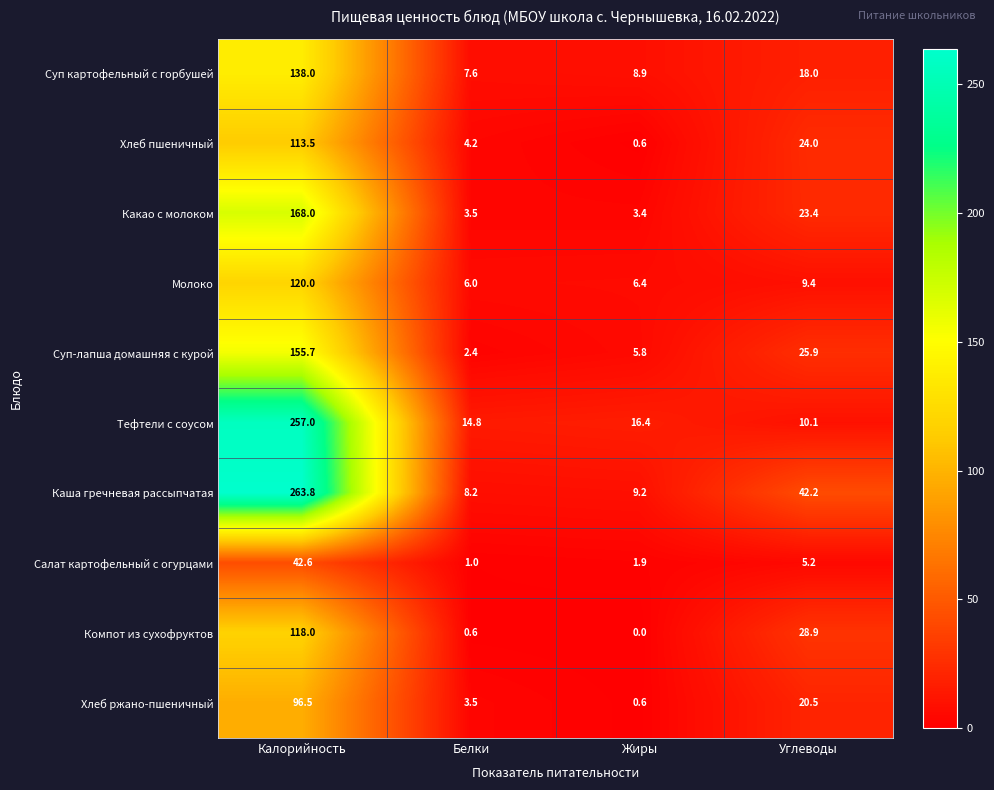

True or false: Салат картофельный с огурцами has a value of 0.5 at Жиры.

False